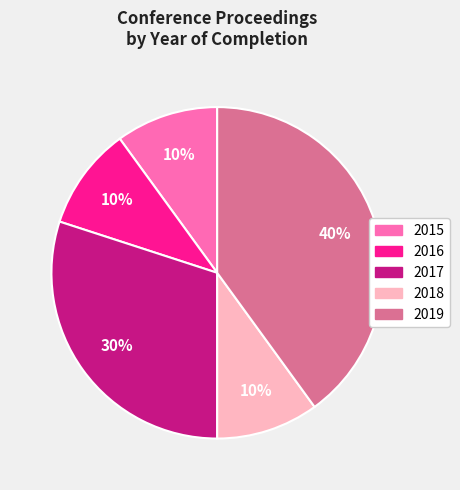

To the nearest percent, what is the difference between the largest and smallest slice percentages?

30%